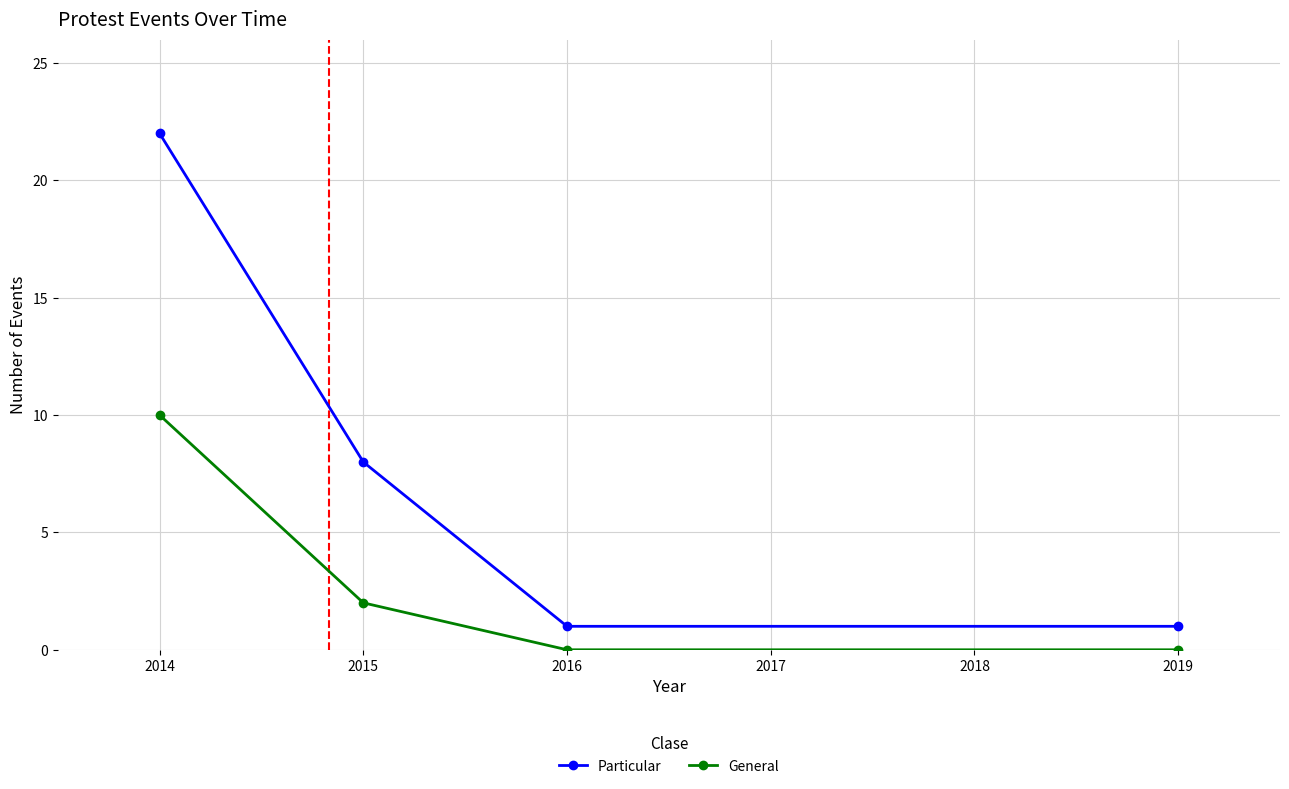

Reading left to right, extract all data points from this chart.

Particular: 22	8	1	1
General: 10	2	0	0